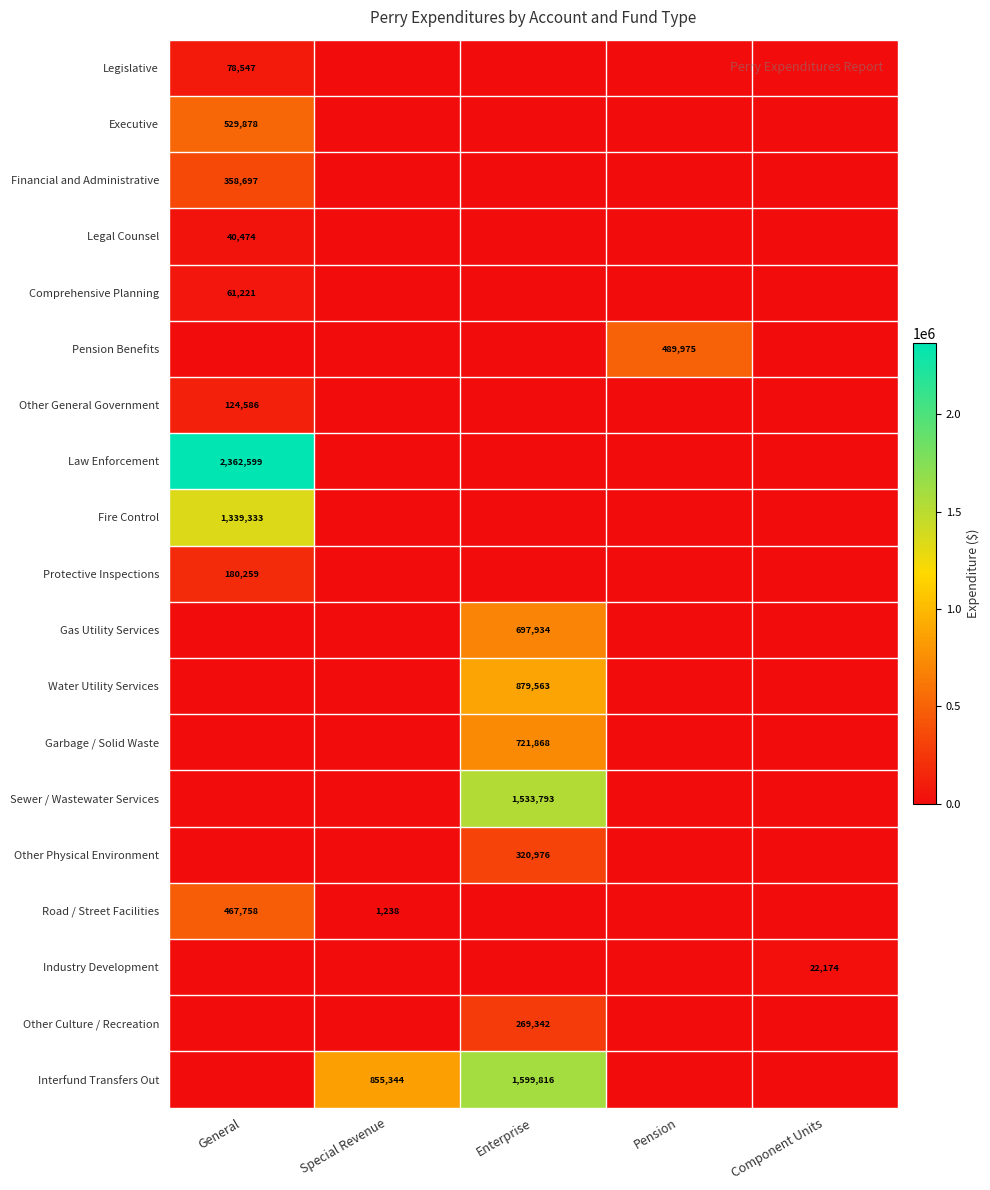

The value of Law Enforcement at General is 818192. True or false?

False